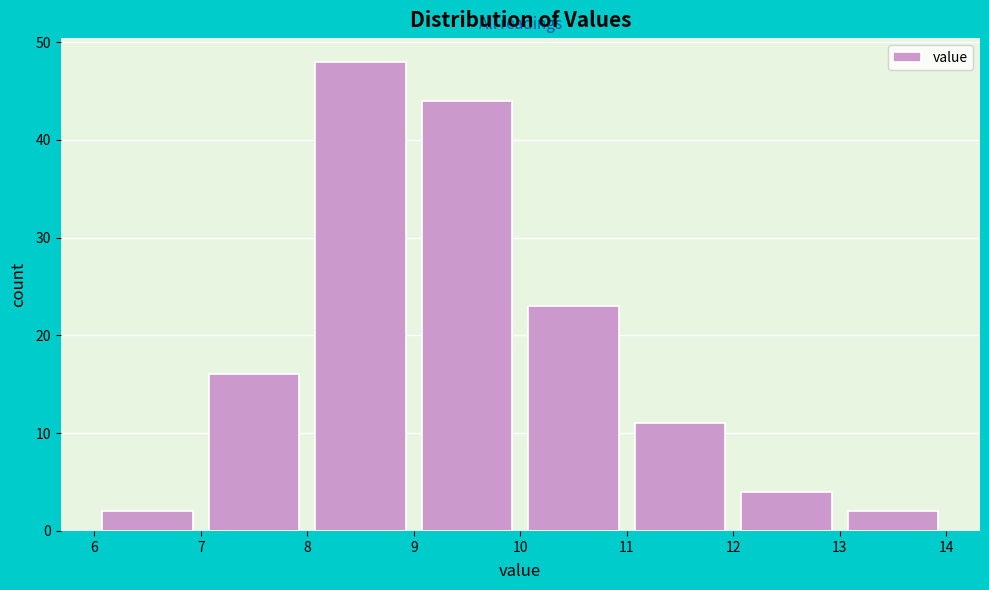

Reading left to right, transcribe this chart: for each bar, give the range it covers on the x-axis and its height. The values are not printed on the chart, so give them approximately, as read against the axis.

6 to 7: 2
7 to 8: 16
8 to 9: 48
9 to 10: 44
10 to 11: 23
11 to 12: 11
12 to 13: 4
13 to 14: 2